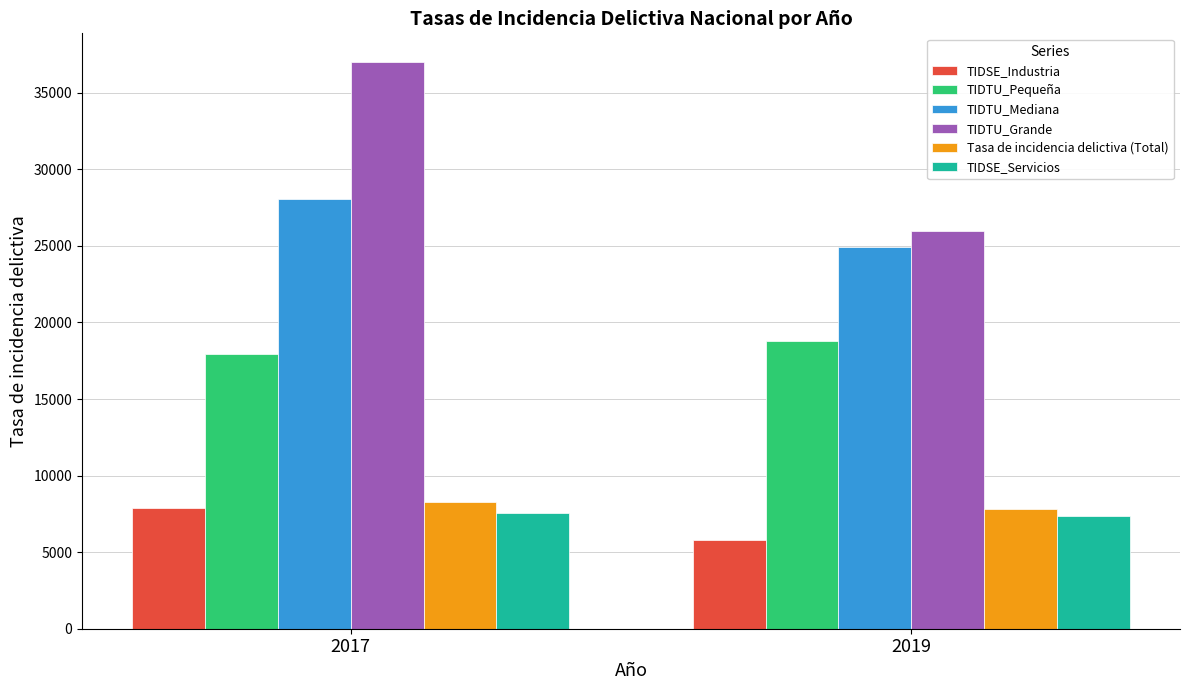

What are all the series names shown in the legend?

TIDSE_Industria, TIDTU_Pequeña, TIDTU_Mediana, TIDTU_Grande, Tasa de incidencia delictiva (Total), TIDSE_Servicios